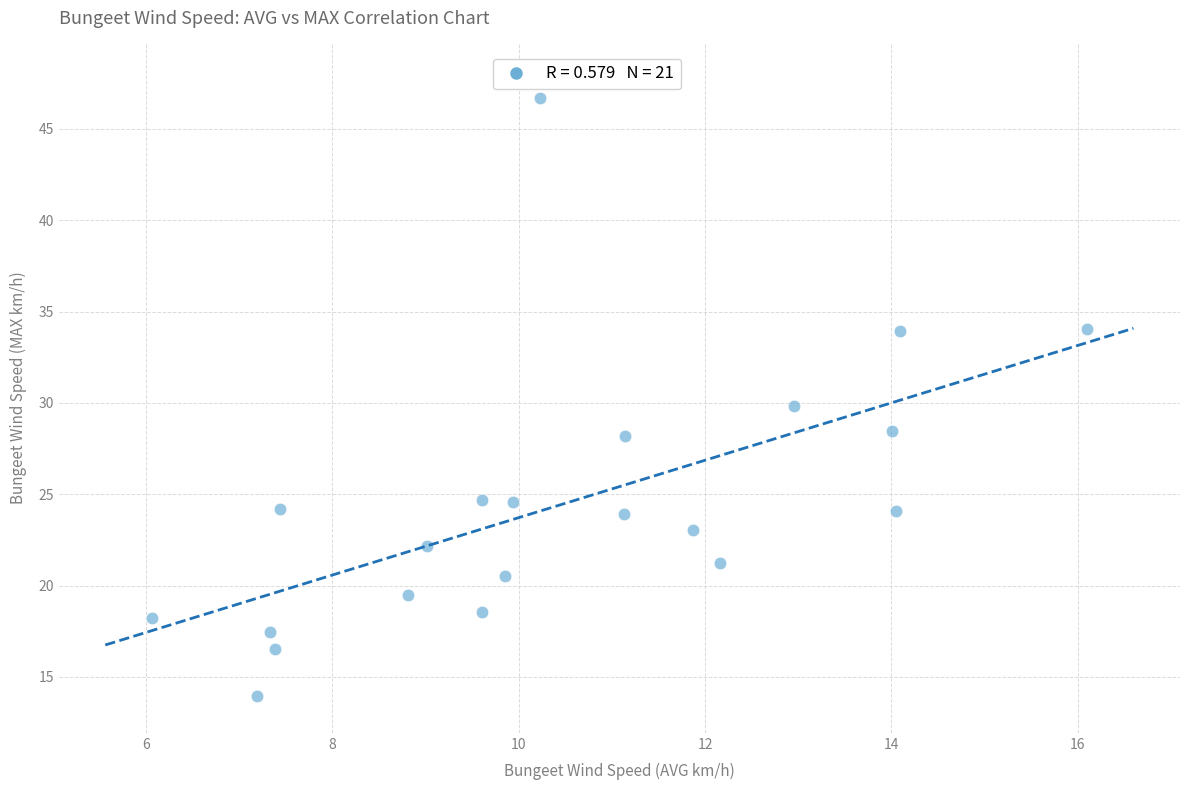

What is the range of Y values (max minus min)?

32.7